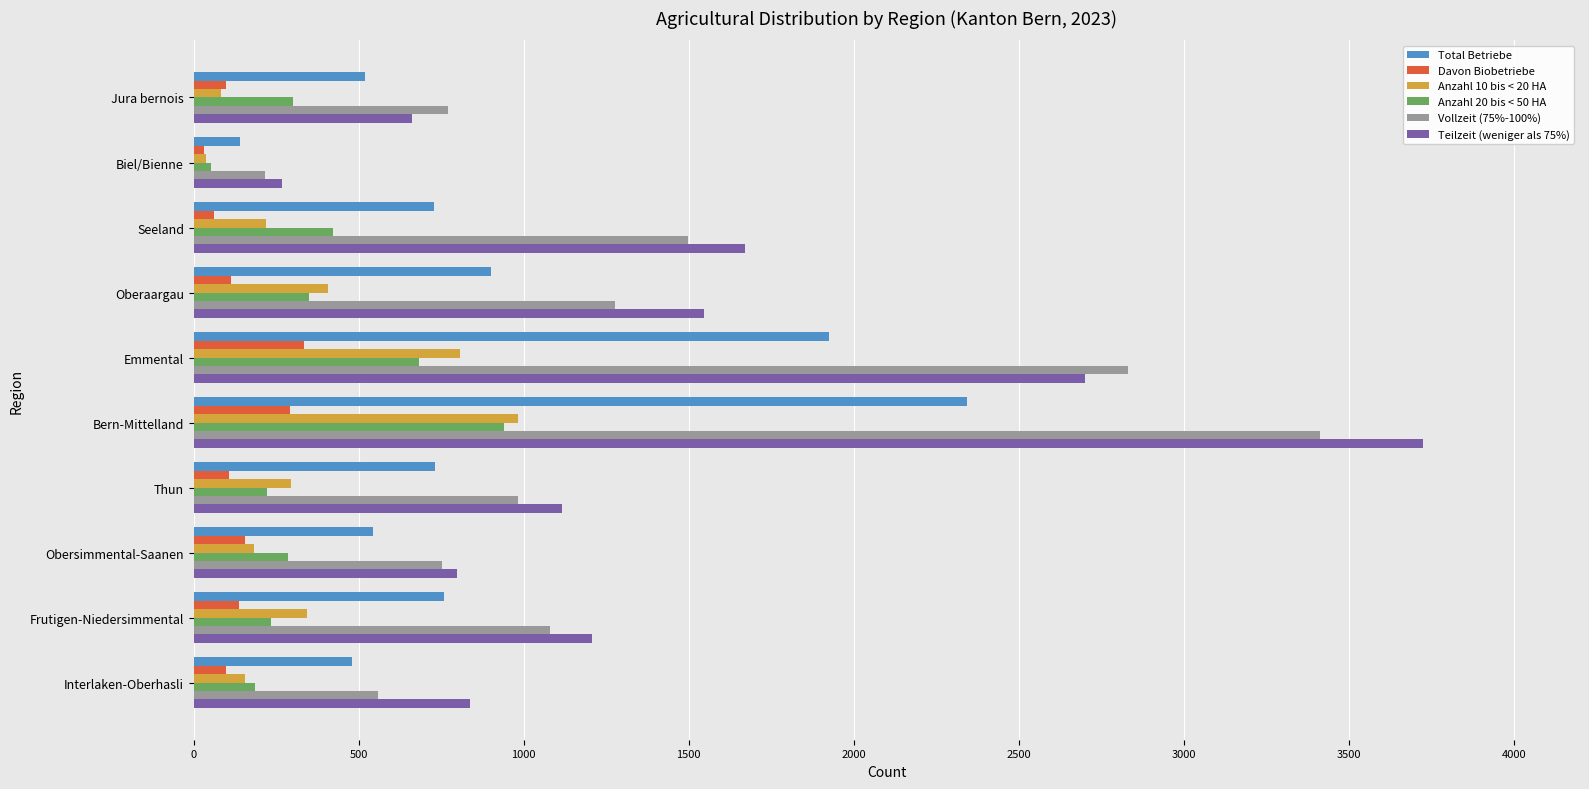

Is it true that Anzahl 10 bis < 20 HA equals 155 at Interlaken-Oberhasli?

True